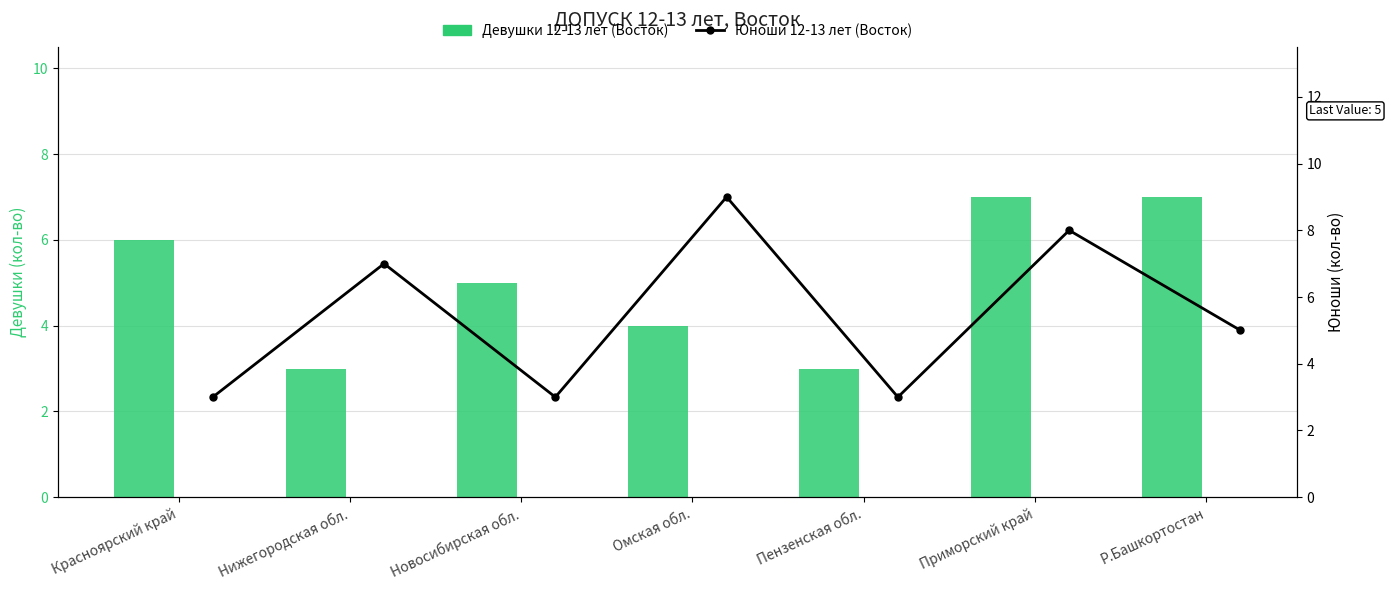

Rank the series at Пензенская обл. from lowest to highest value.

Девушки 12-13 лет (Восток), Юноши 12-13 лет (Восток)